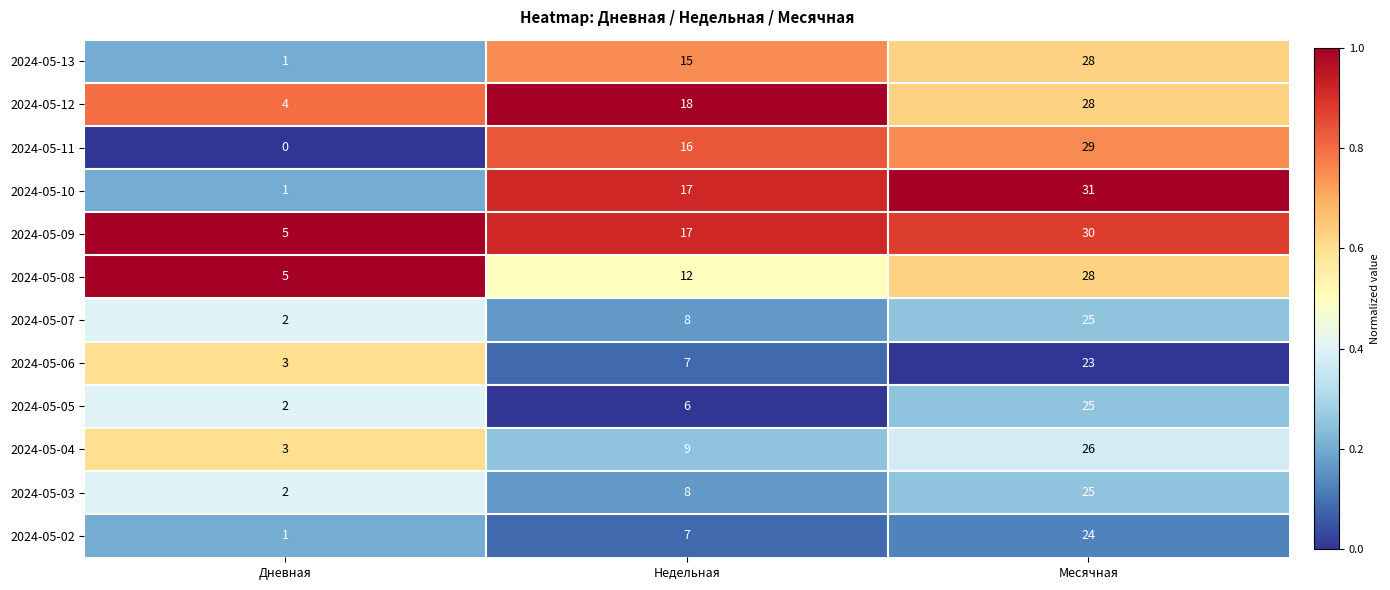

List the labels in order of 2024-05-12 value, smallest first.

Дневная, Недельная, Месячная